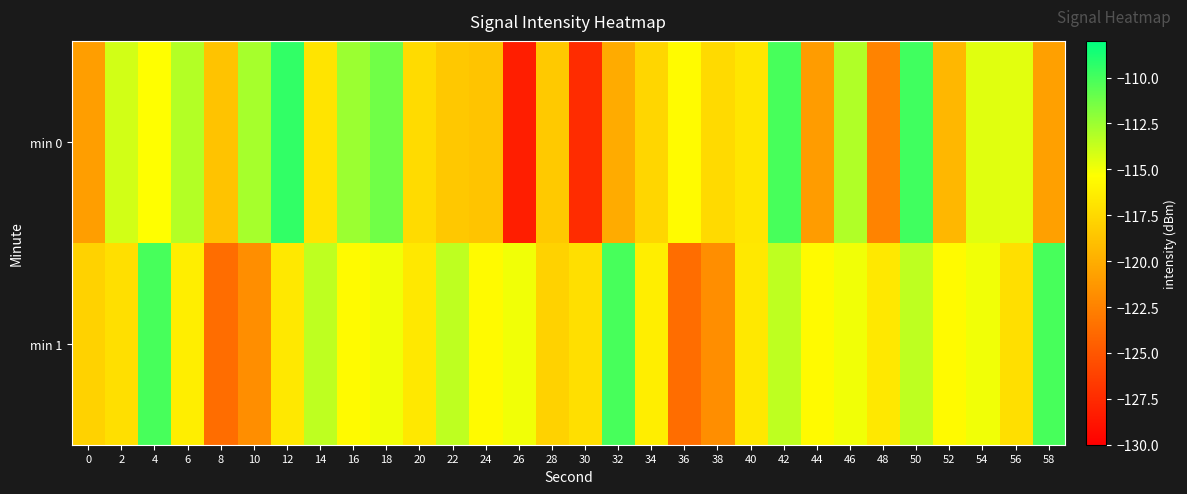

Between 46 and 56, which series saw the biggest shift?

min 1